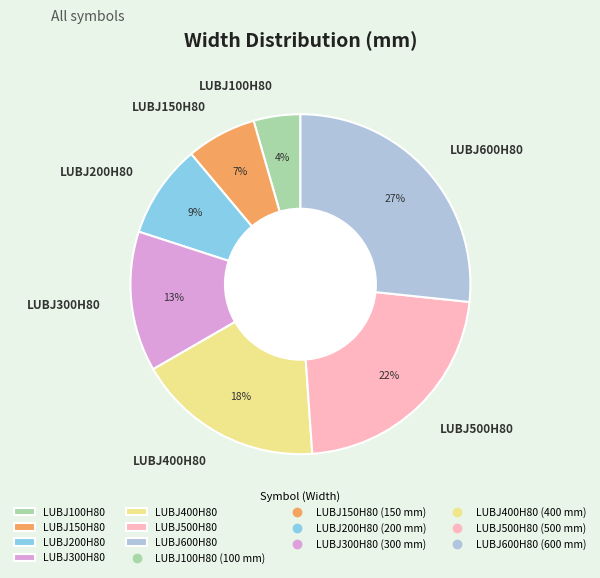

What is the smallest slice in the pie chart?

LUBJ100H80